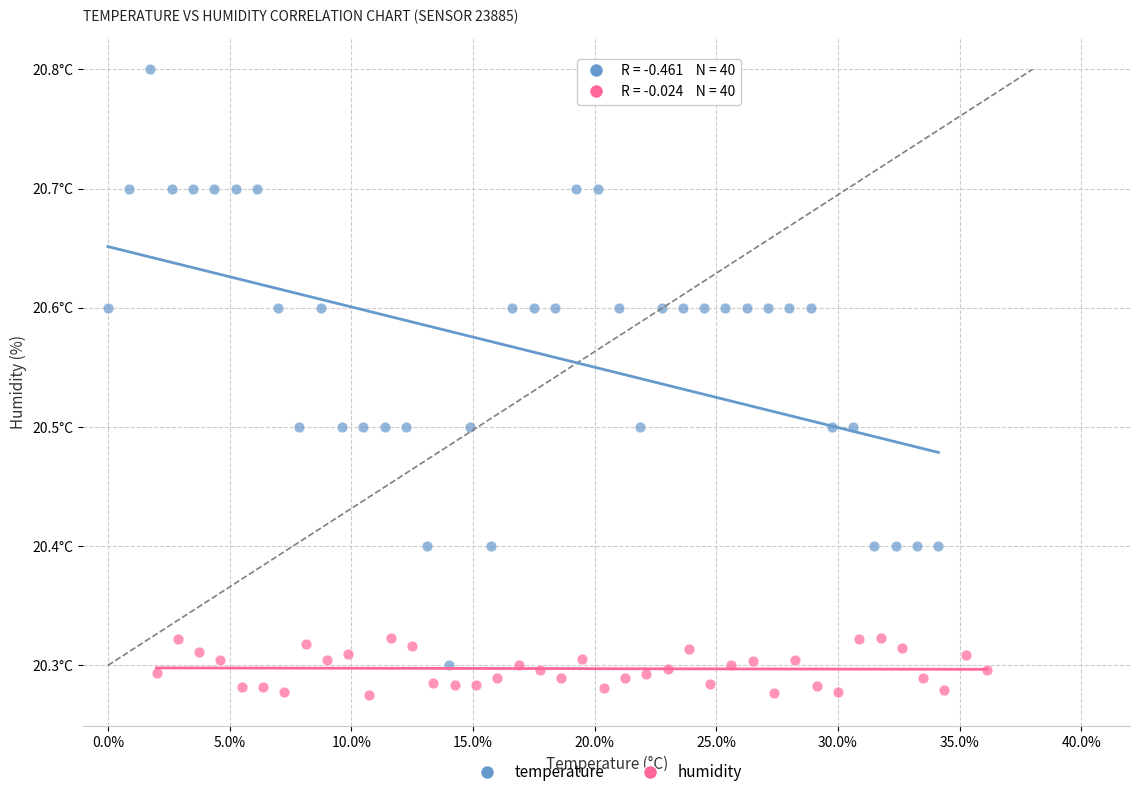

What are all the series names shown in the legend?

temperature, humidity